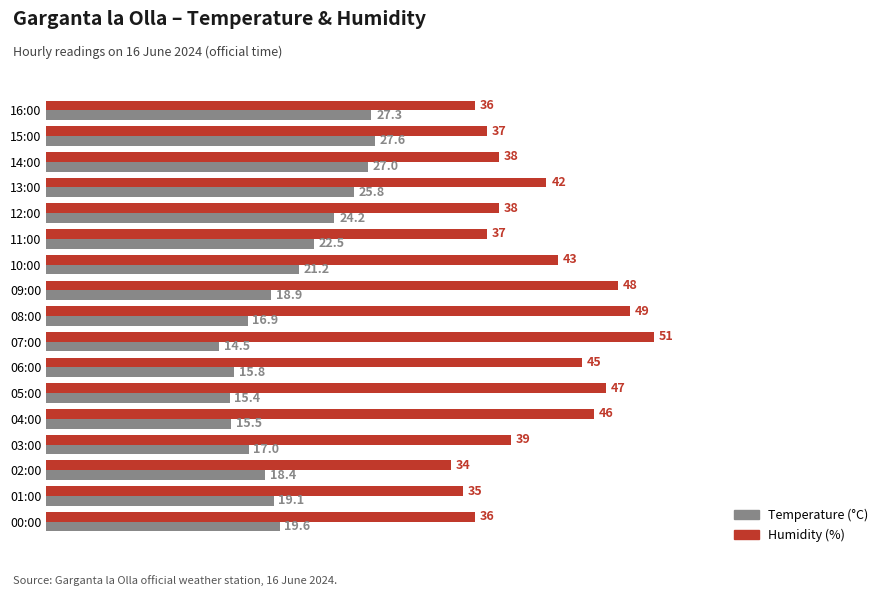

At which category is the sum across all series the highest?

13:00